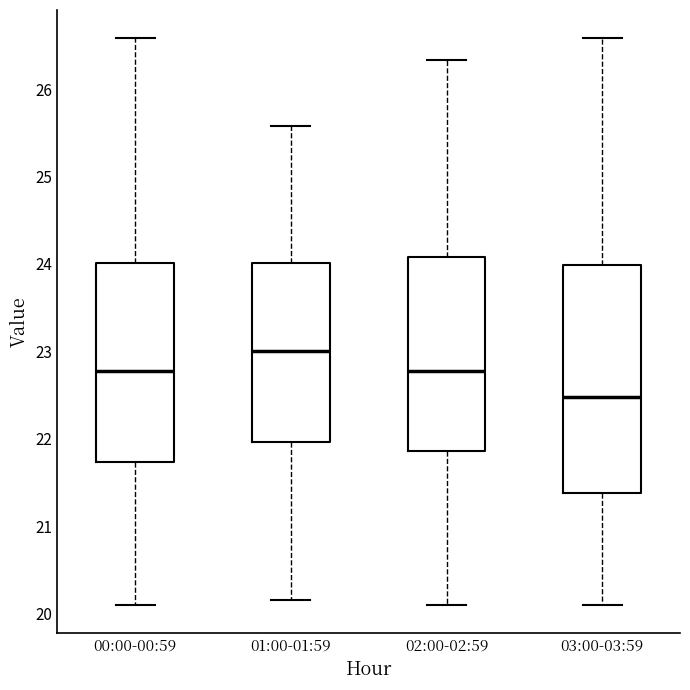

Comparing the boxes themselves (not the whiskers), which one is the tallest?

03:00-03:59